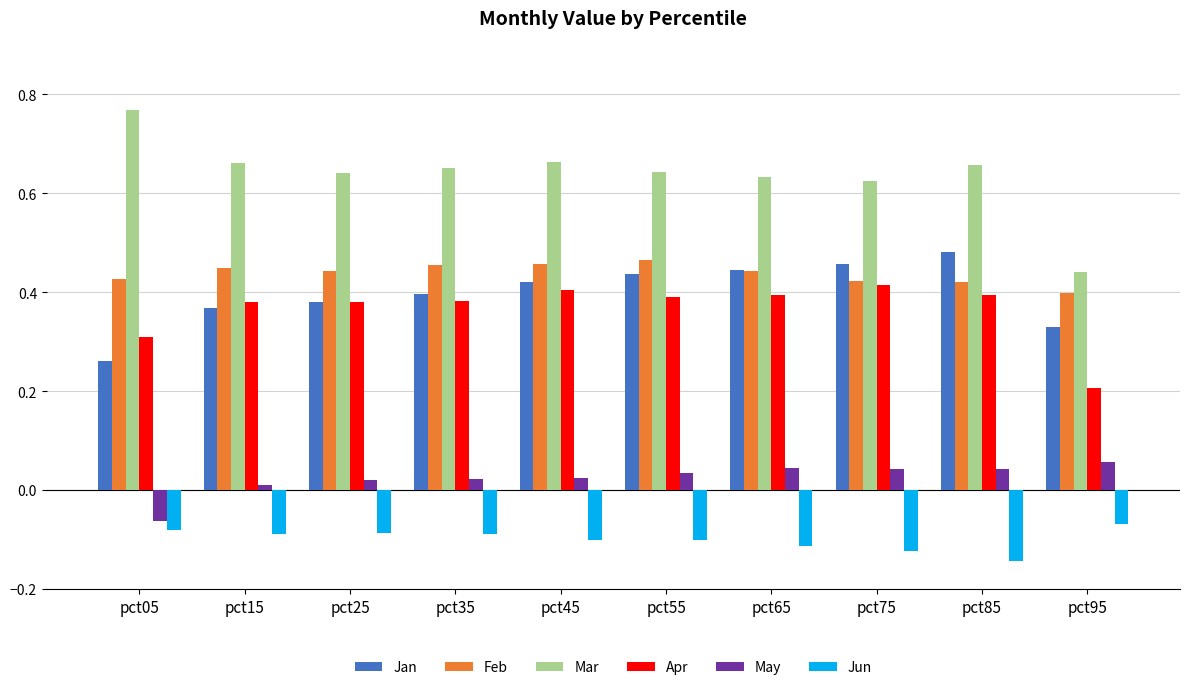

Which category has the highest value in the Jan series?

pct85